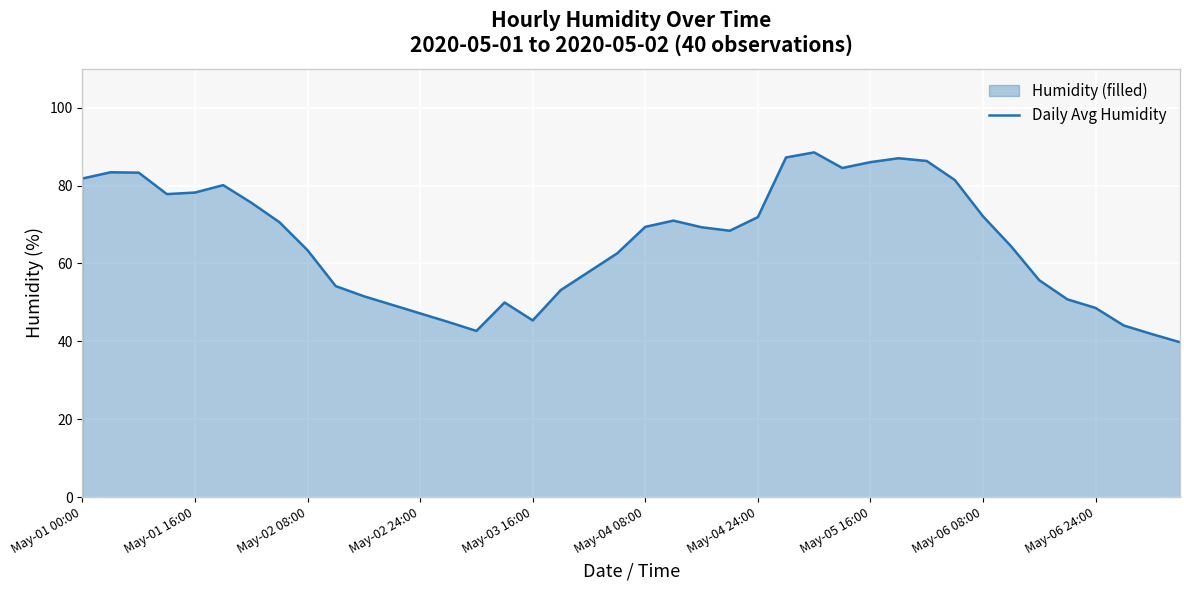

What is the ratio of the value at 34 to the value at 25?

0.6